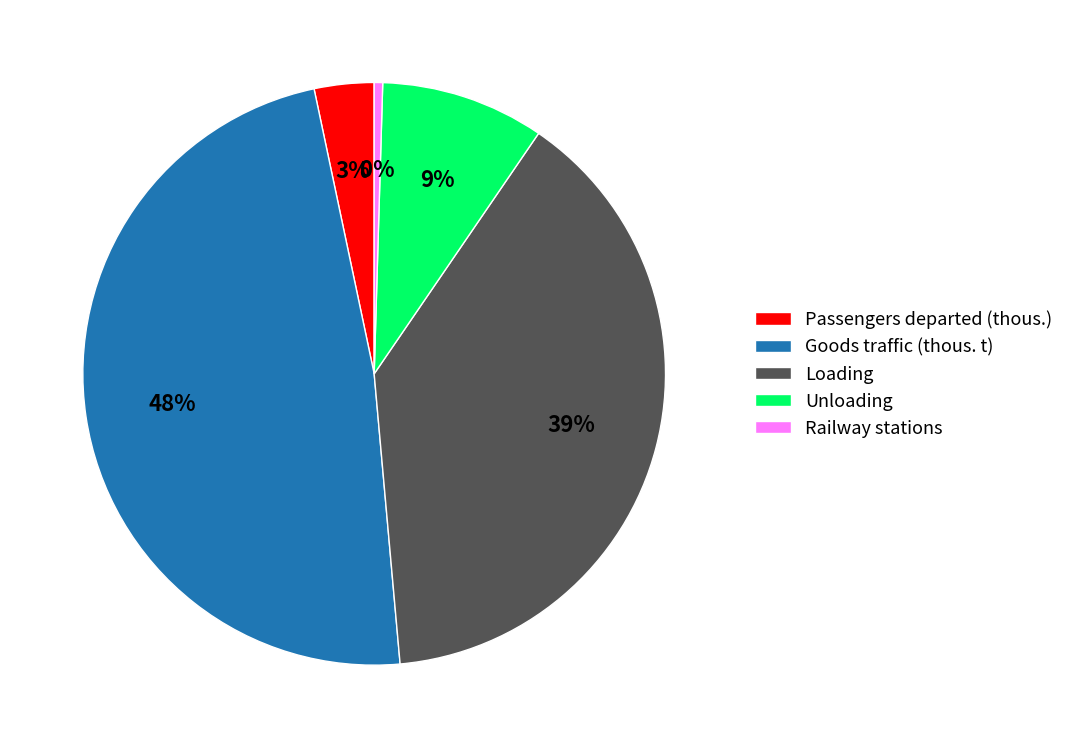

True or false: Loading accounts for 39% of the total.

True